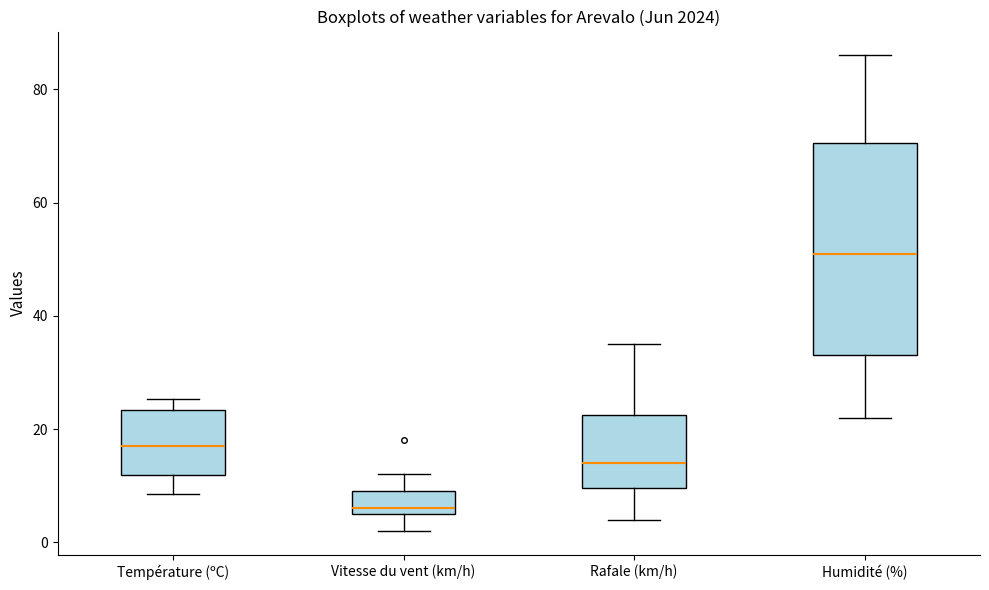

Reading left to right, transcribe this box plot: for each box, give where its median line is, the range the box spans, and where its two whiskers end, as read against the y-axis. The values are not printed on the chart, so give them approximately, as read against the axis.

Température (ºC): median 18, box 12 to 24, whiskers 8 to 26
Vitesse du vent (km/h): median 6 (just above the box's lower edge), box 6 to 10, whiskers 2 to 12
Rafale (km/h): median 14, box 10 to 22, whiskers 4 to 36
Humidité (%): median 52, box 34 to 70, whiskers 22 to 86